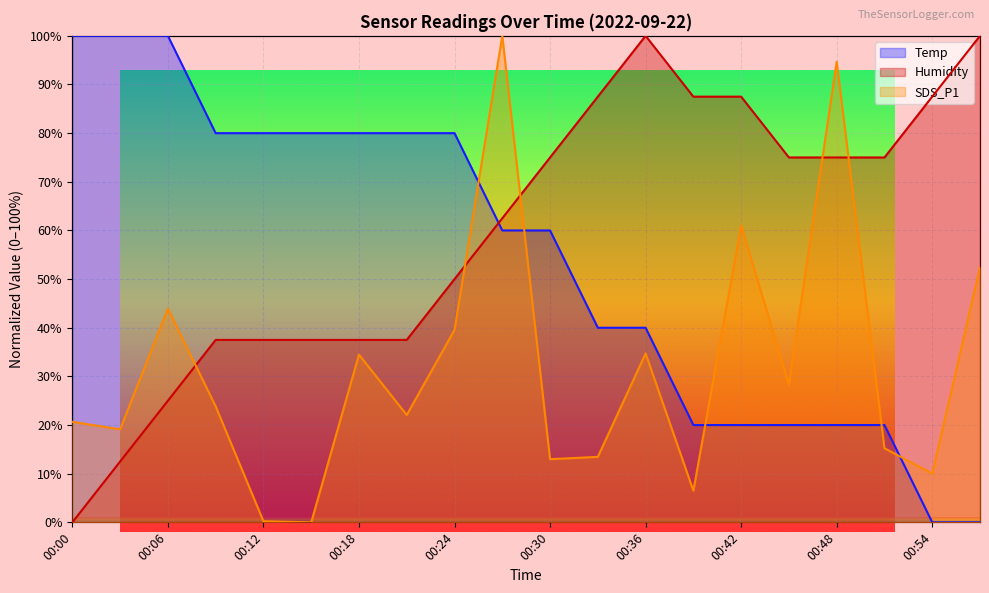

At how many categories does at least one series exceed 13?

20